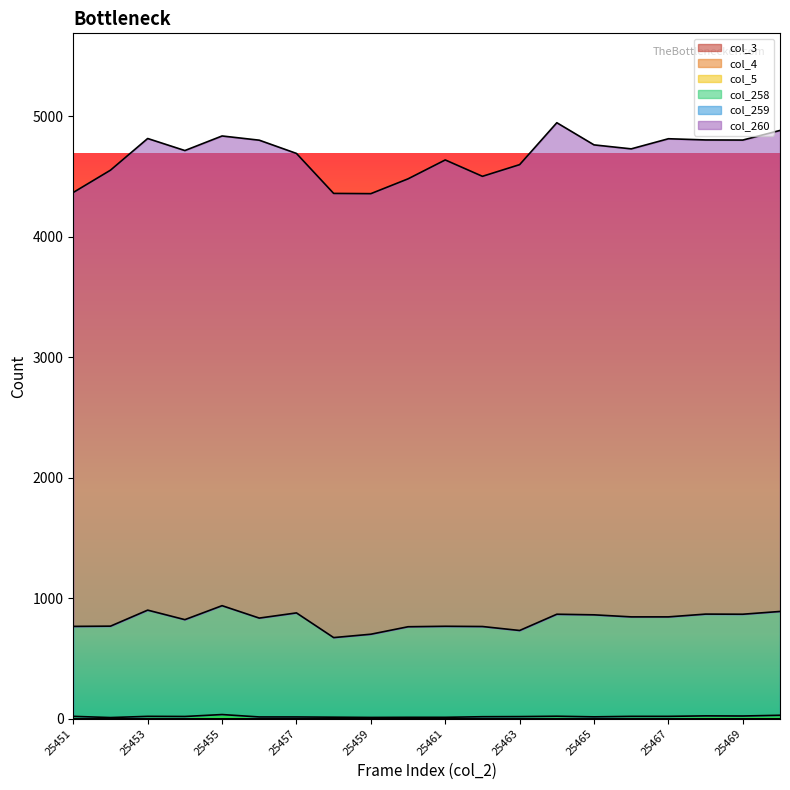

True or false: col_3 and col_4 intersect in this chart.

False